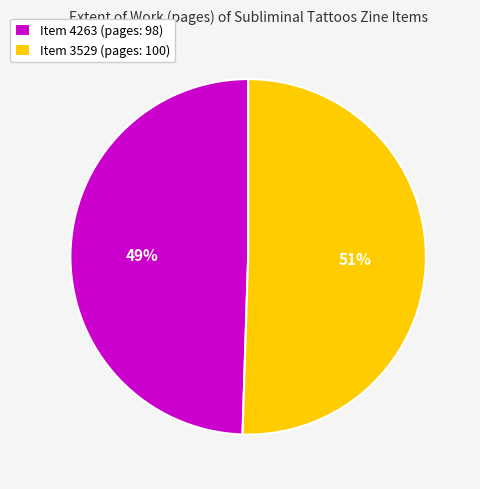

Is the sum of Item 4263 (pages: 98) and Item 3529 (pages: 100) greater than half?

Yes